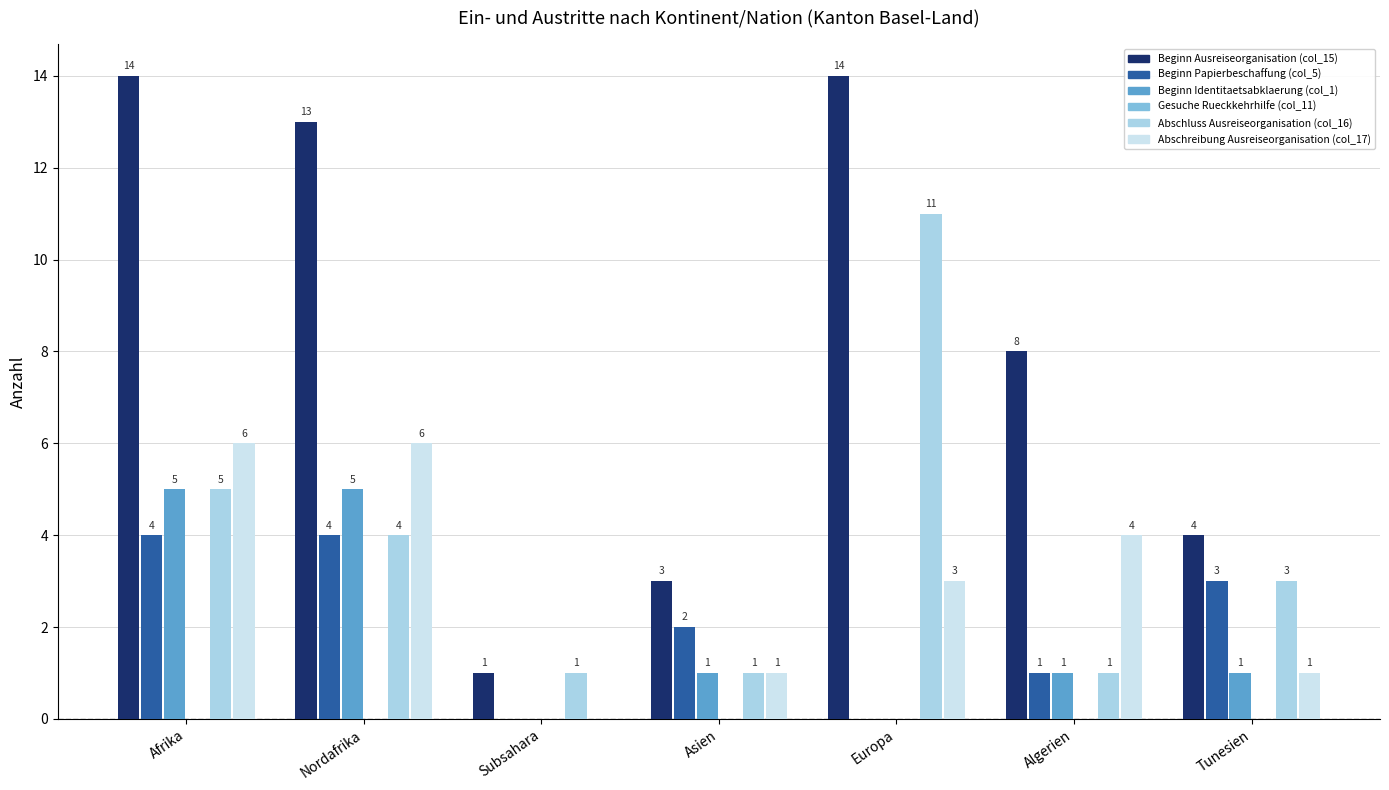

At which category is the sum across all series the highest?

Afrika